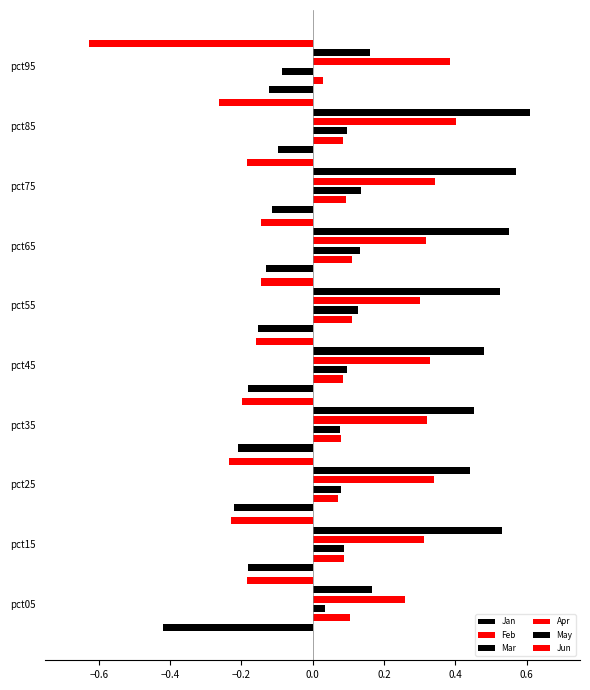

The Jun series shows -0.0 at pct35. True or false?

False